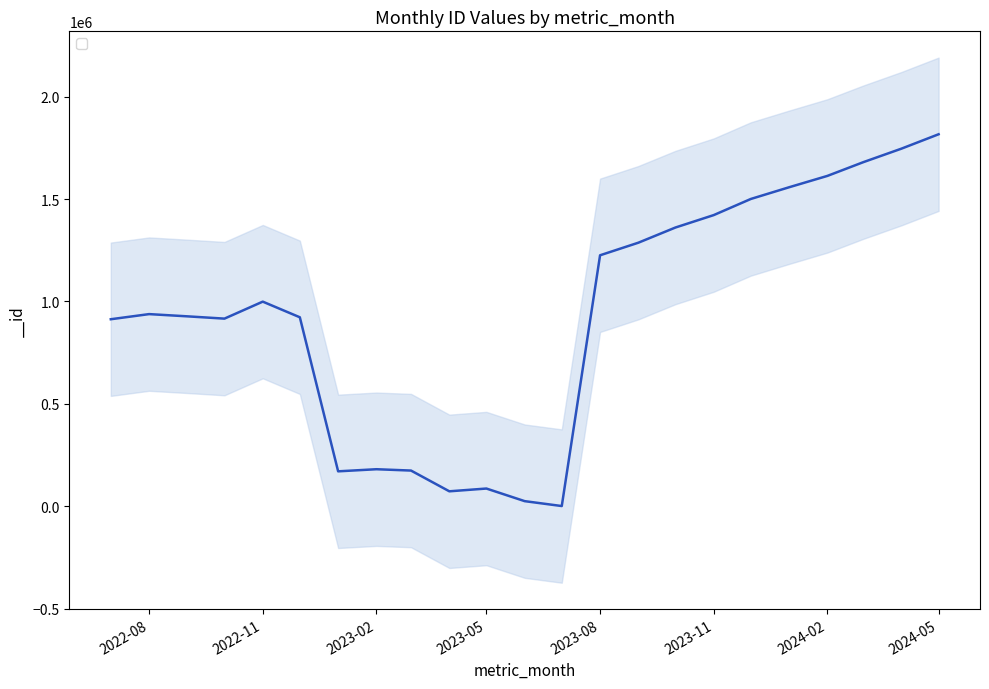

What is the smallest value displayed?

611